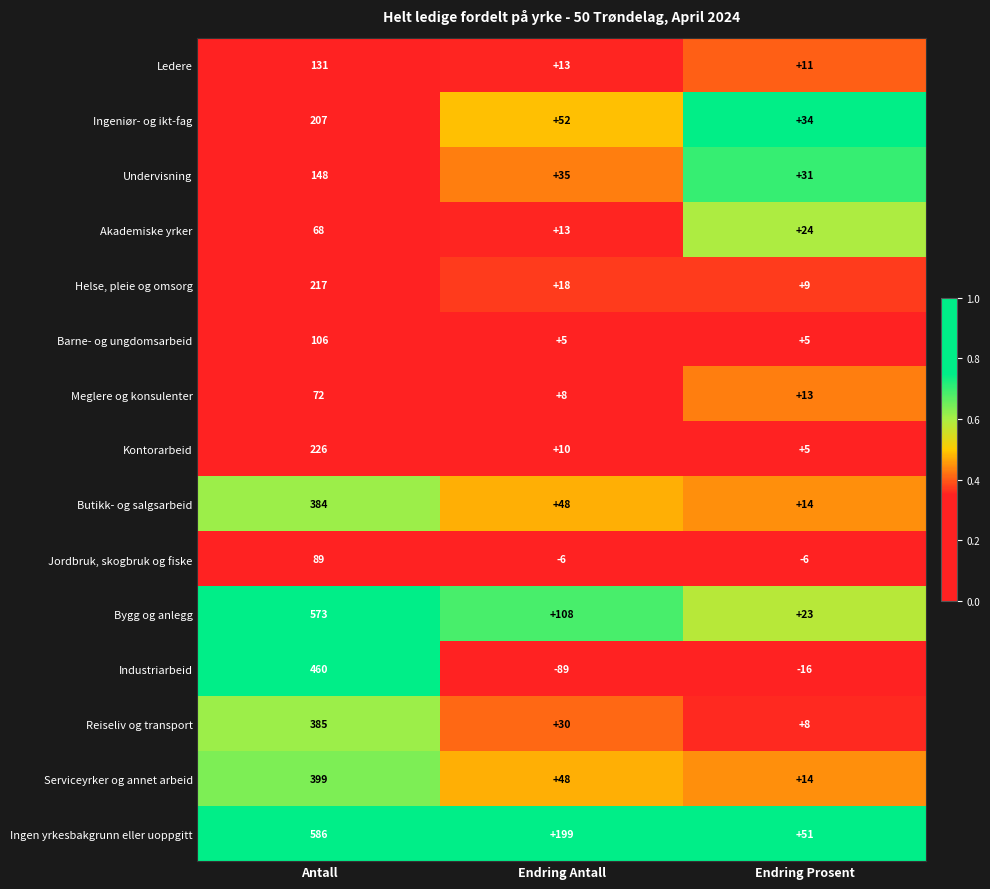

Where is Kontorarbeid nearest to the value 115?

Endring Antall